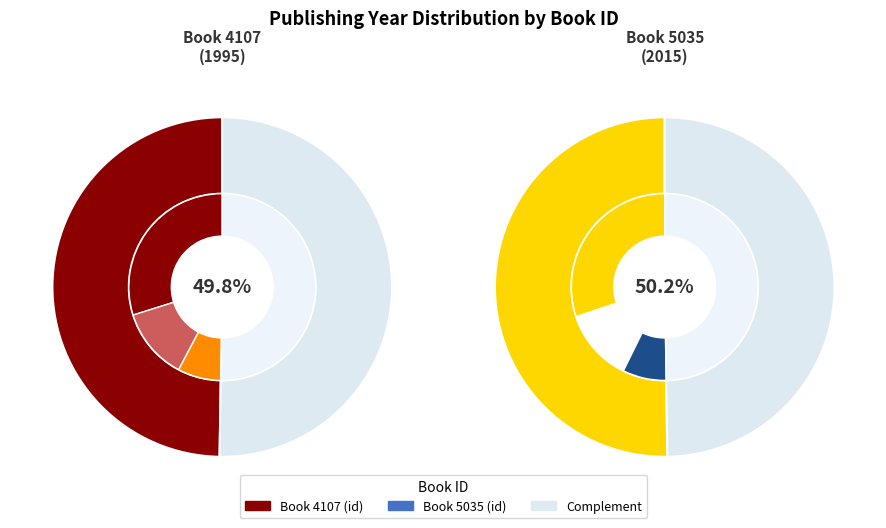

Rank the categories by value from lowest to highest.

4107, 5035